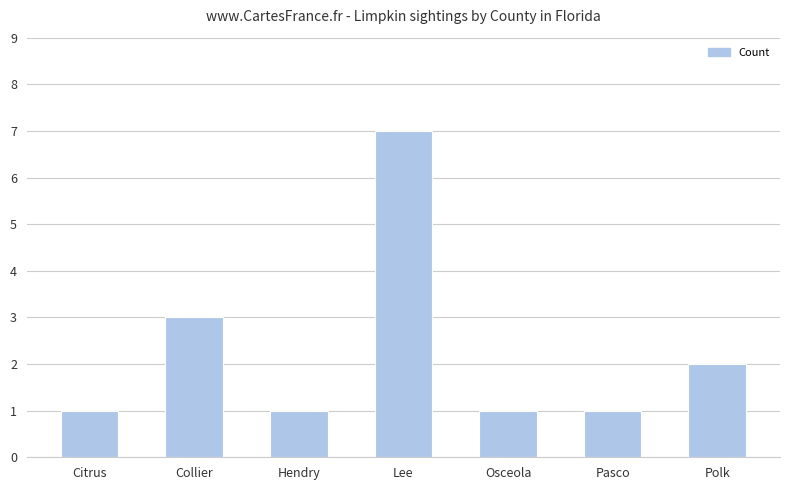

What is the difference between the maximum and minimum values?

6